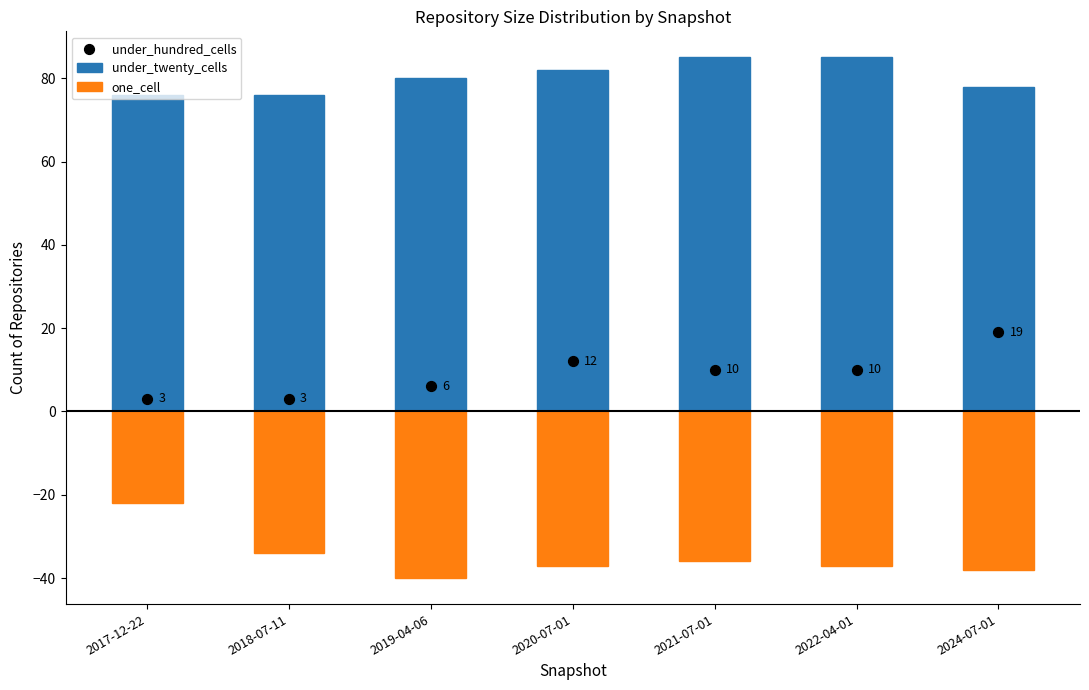

Which series reaches the minimum Y coordinate?

one_cell